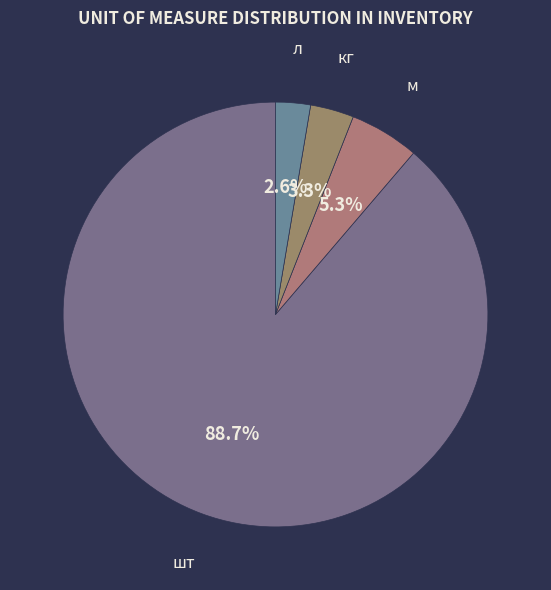

Between шт and м, which is larger?

шт